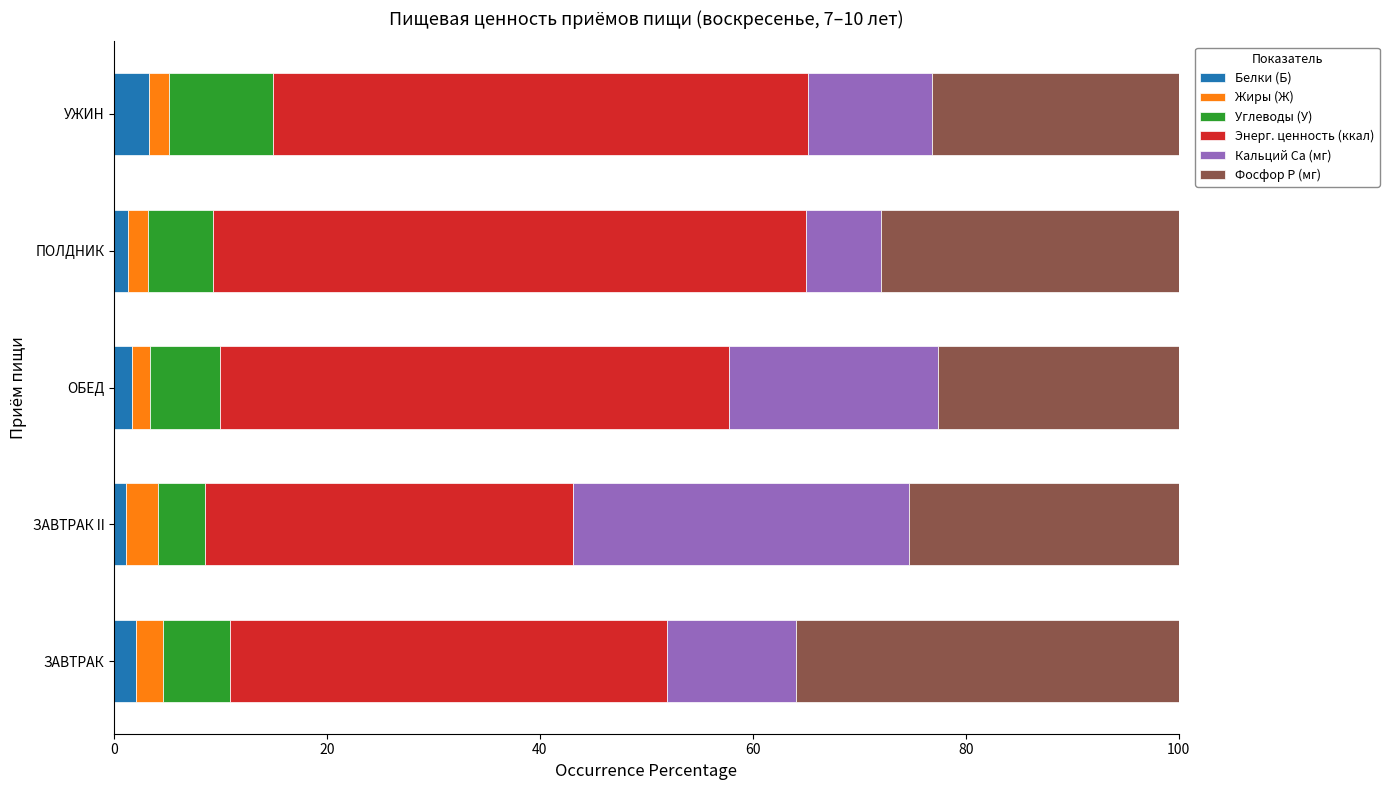

What is the highest value of the Белки (Б) series?

3.3